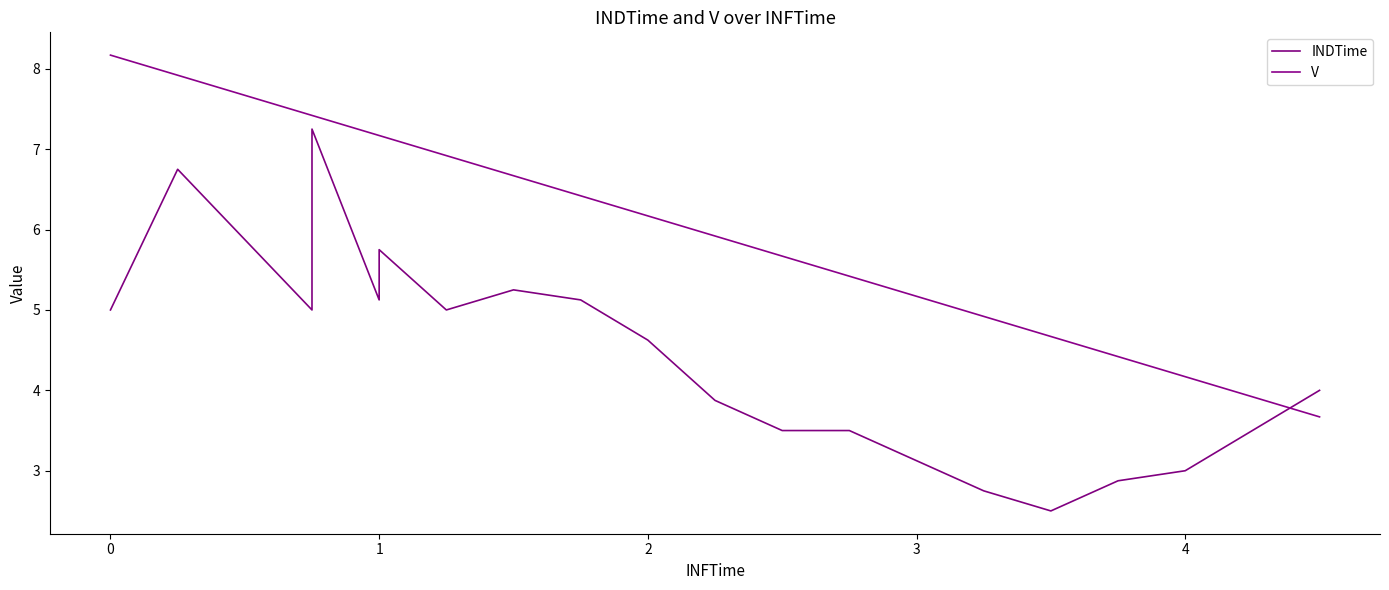

In INDTime, how many points are higher than both neighbors (excluding endpoints)?

4